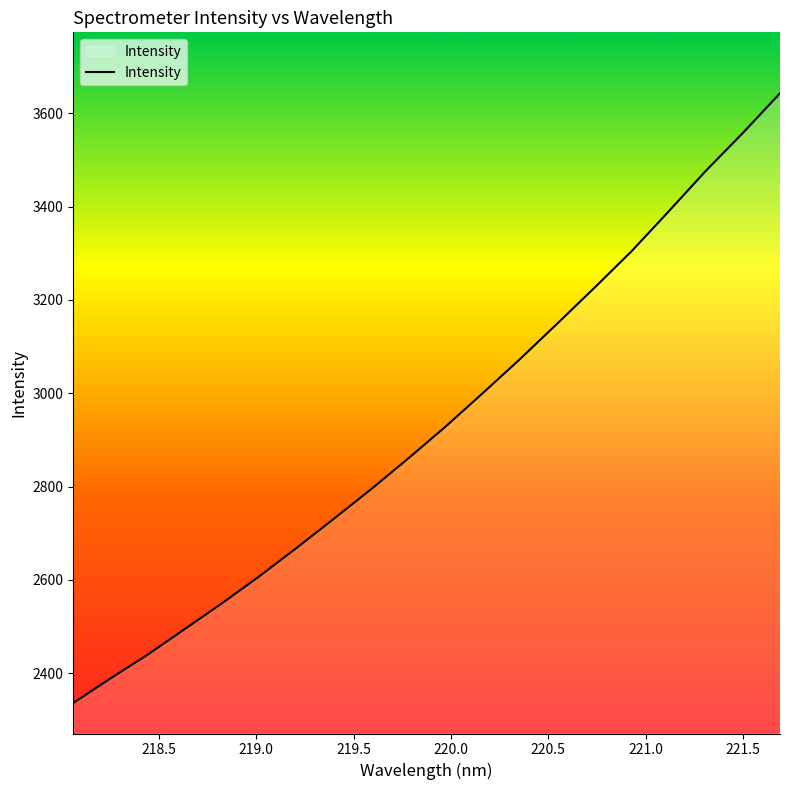

What is the difference between the maximum and minimum values?

1306.7